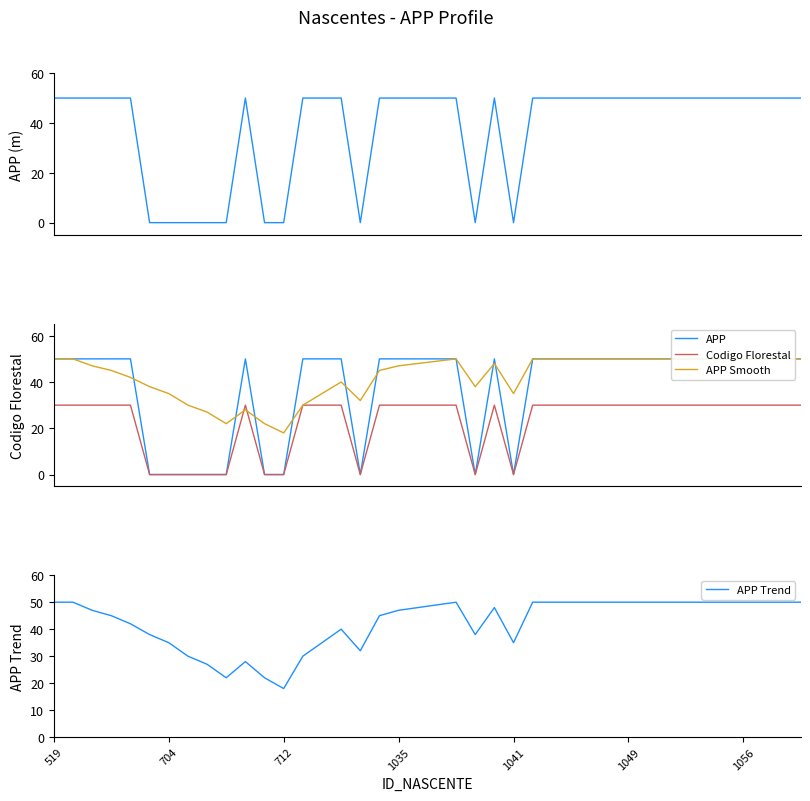

Does the chart display data point markers on the line(s)?

No